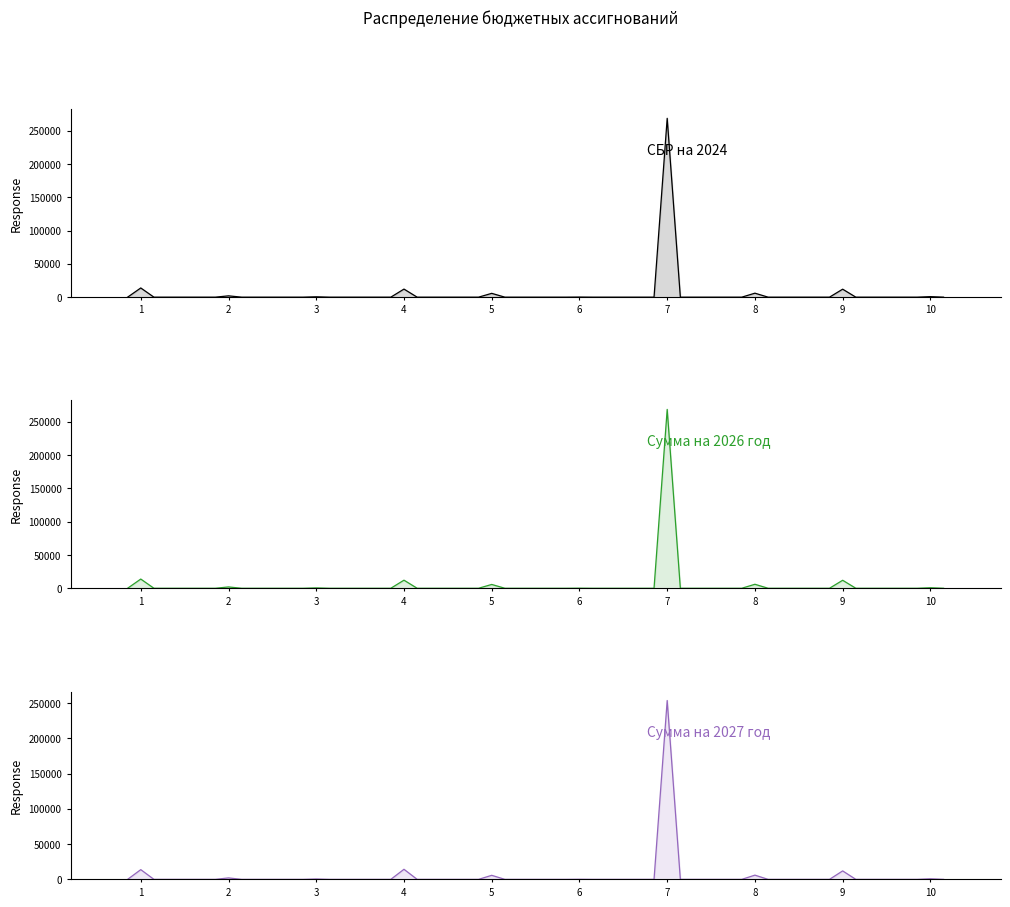

How many values in the СБР на 2024 (тыс. руб.) series exceed 0?

10